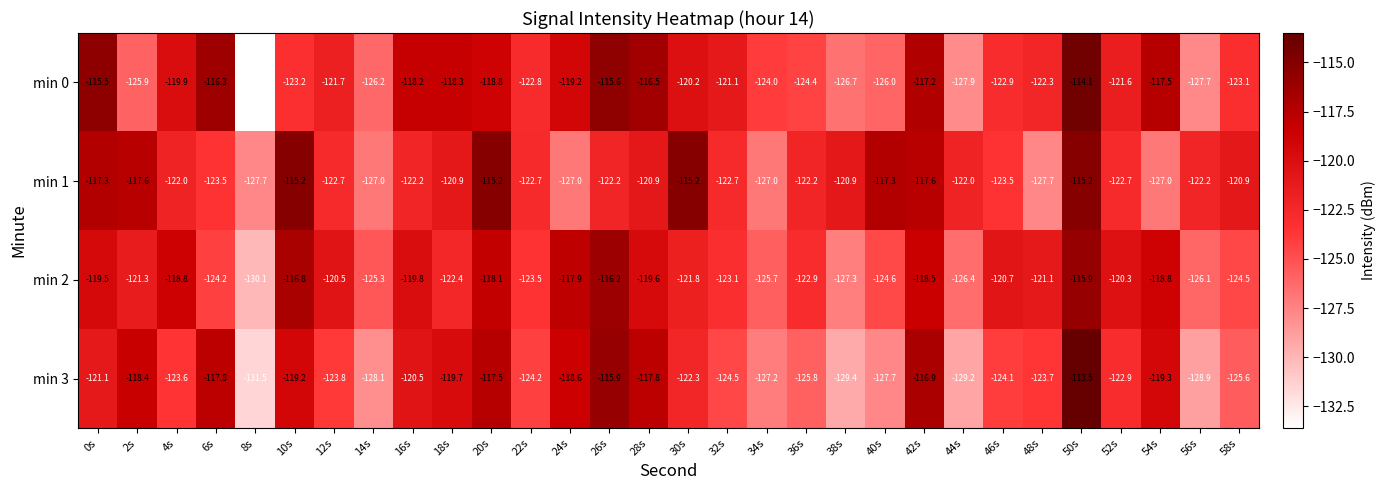

What is the difference between the highest and lowest values at 4s?

4.8